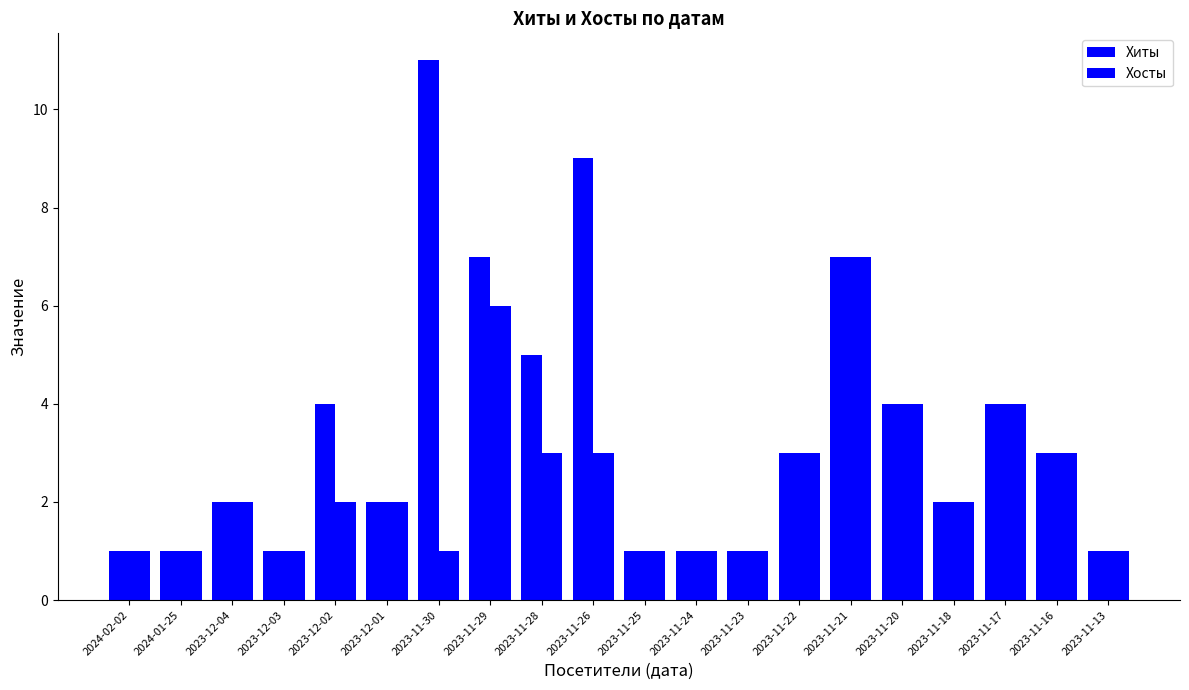

What is the difference between the Хосты values at 2023-11-25 and 2023-11-29?

5